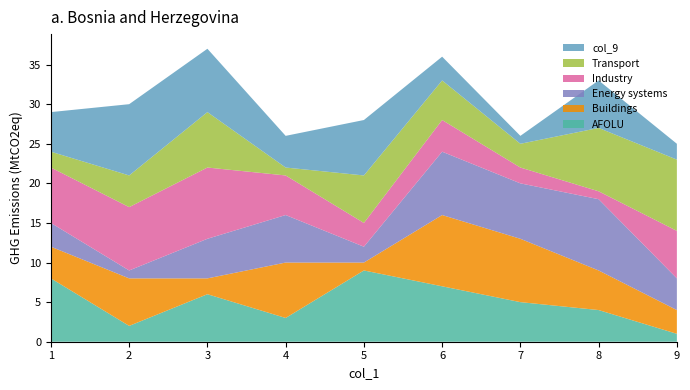

Which category has the lowest value in the AFOLU series?

9